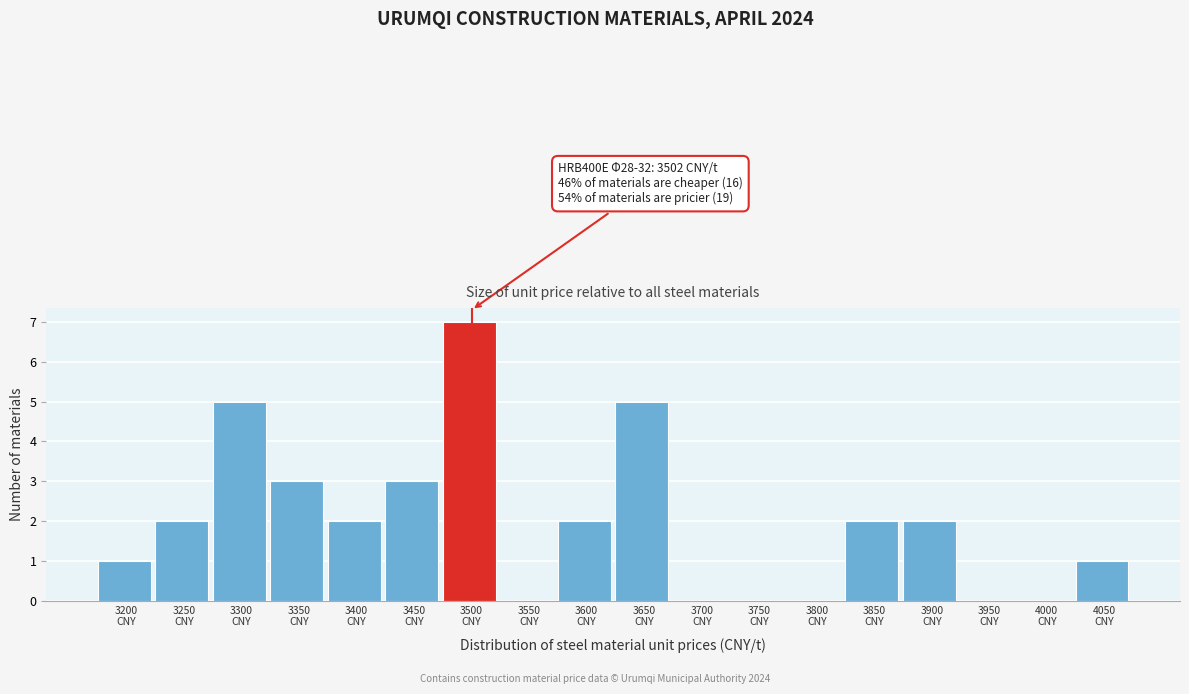

What is the greatest value displayed?

7